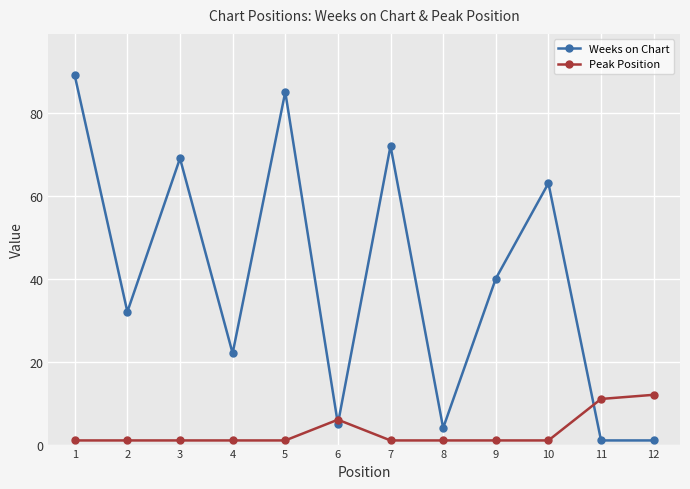

Reading left to right, transcribe all the data shown in this chart.

Weeks on Chart: 89	32	69	22	85	5	72	4	40	63	1	1
Peak Position: 1	1	1	1	1	6	1	1	1	1	11	12